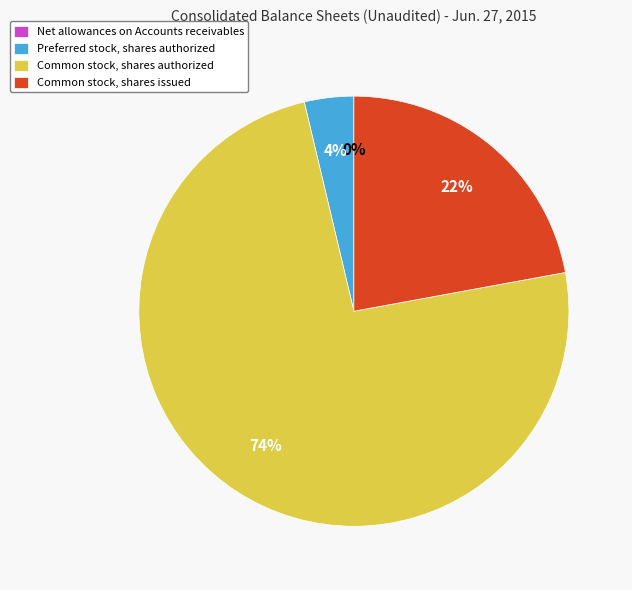

Do Common stock, shares authorized and Preferred stock, shares authorized together represent more than half of the pie?

Yes